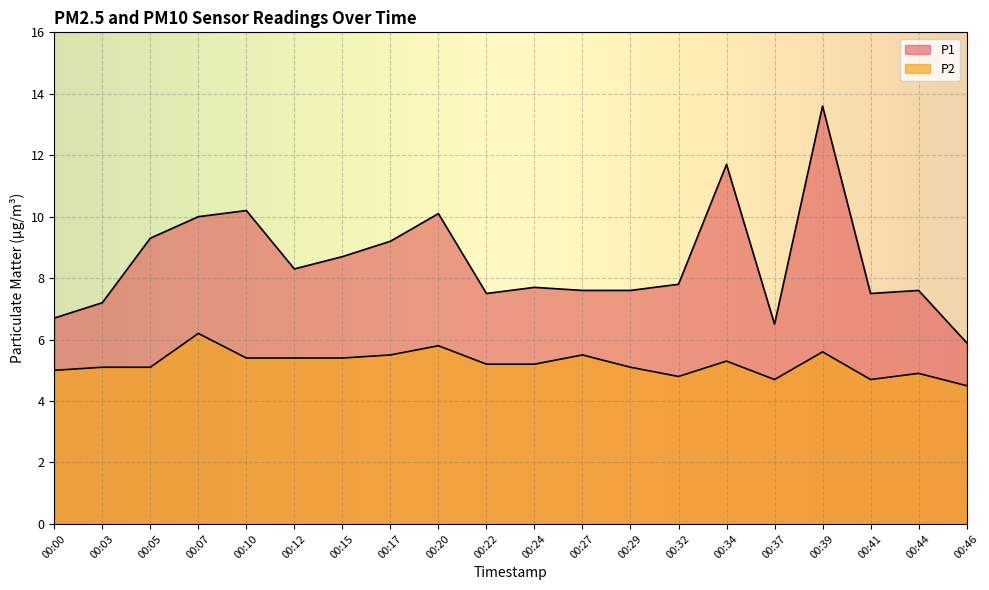

Where is the first local maximum for P2?

00:07